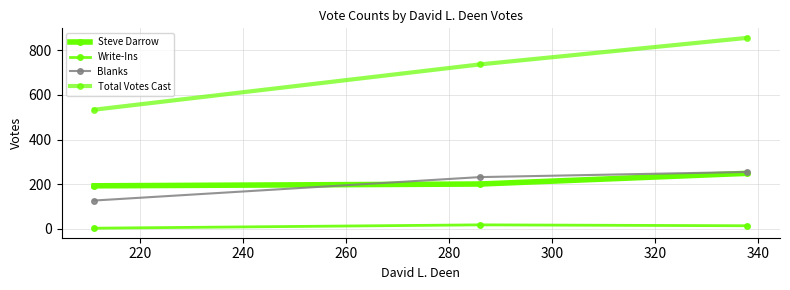

How many values in the Total Votes Cast series are below 737?

1